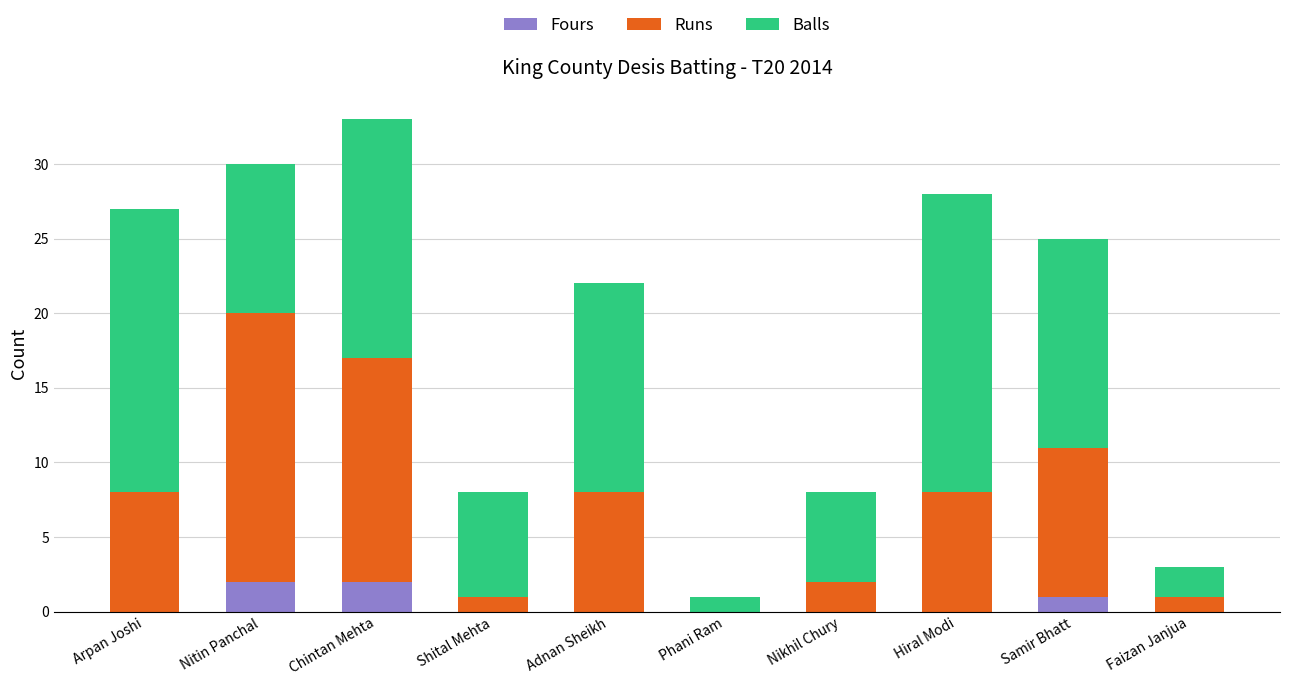

What is the total value across all series at Hiral Modi?

28